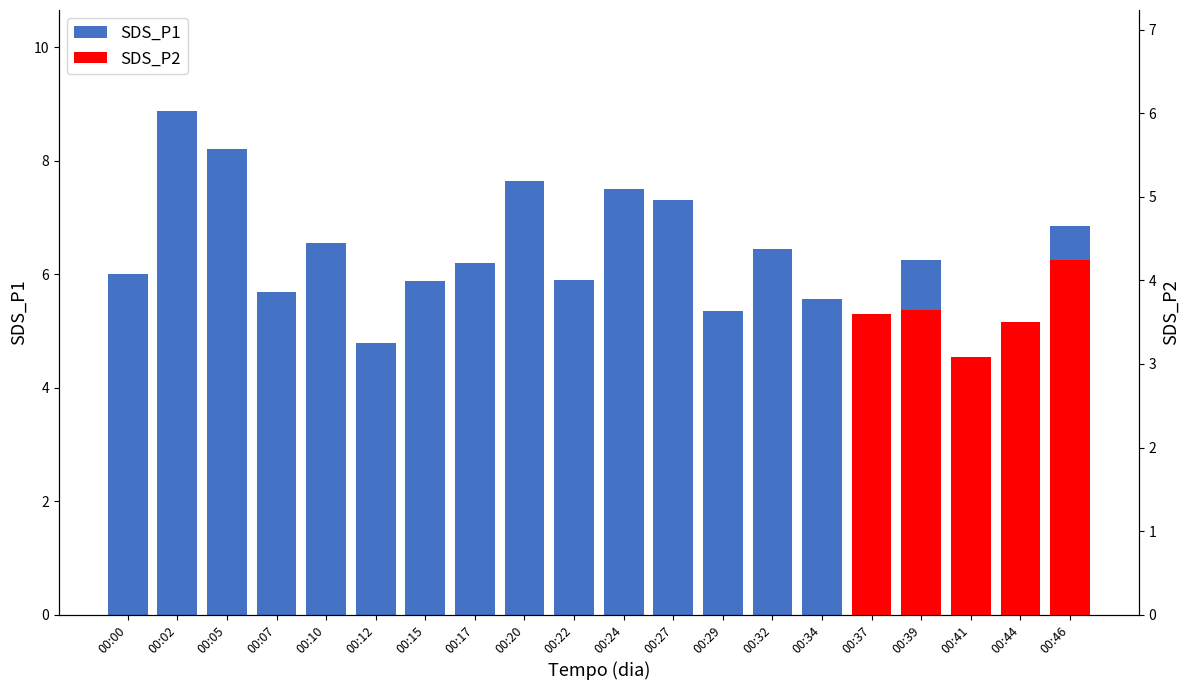

Are the bars horizontal?

No